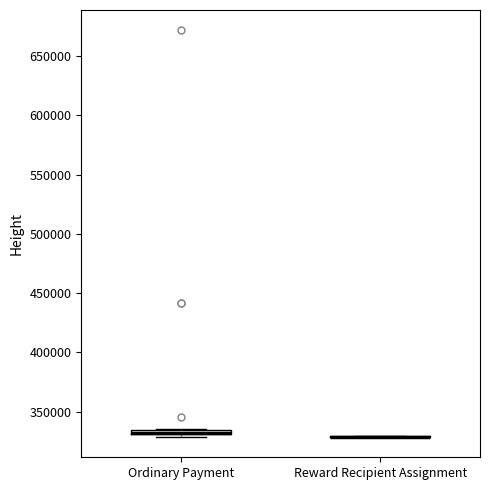

Where is the lower edge of the box for Ordinary Payment on the y-axis? The values are not printed on the chart, so give them approximately, as read against the axis.

330000